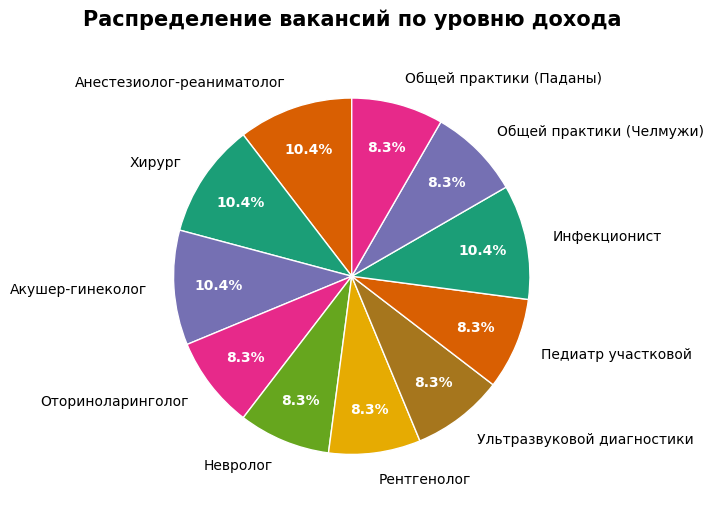

To the nearest percent, what is the combined percentage of Общей практики (Паданы) and Хирург?

19%